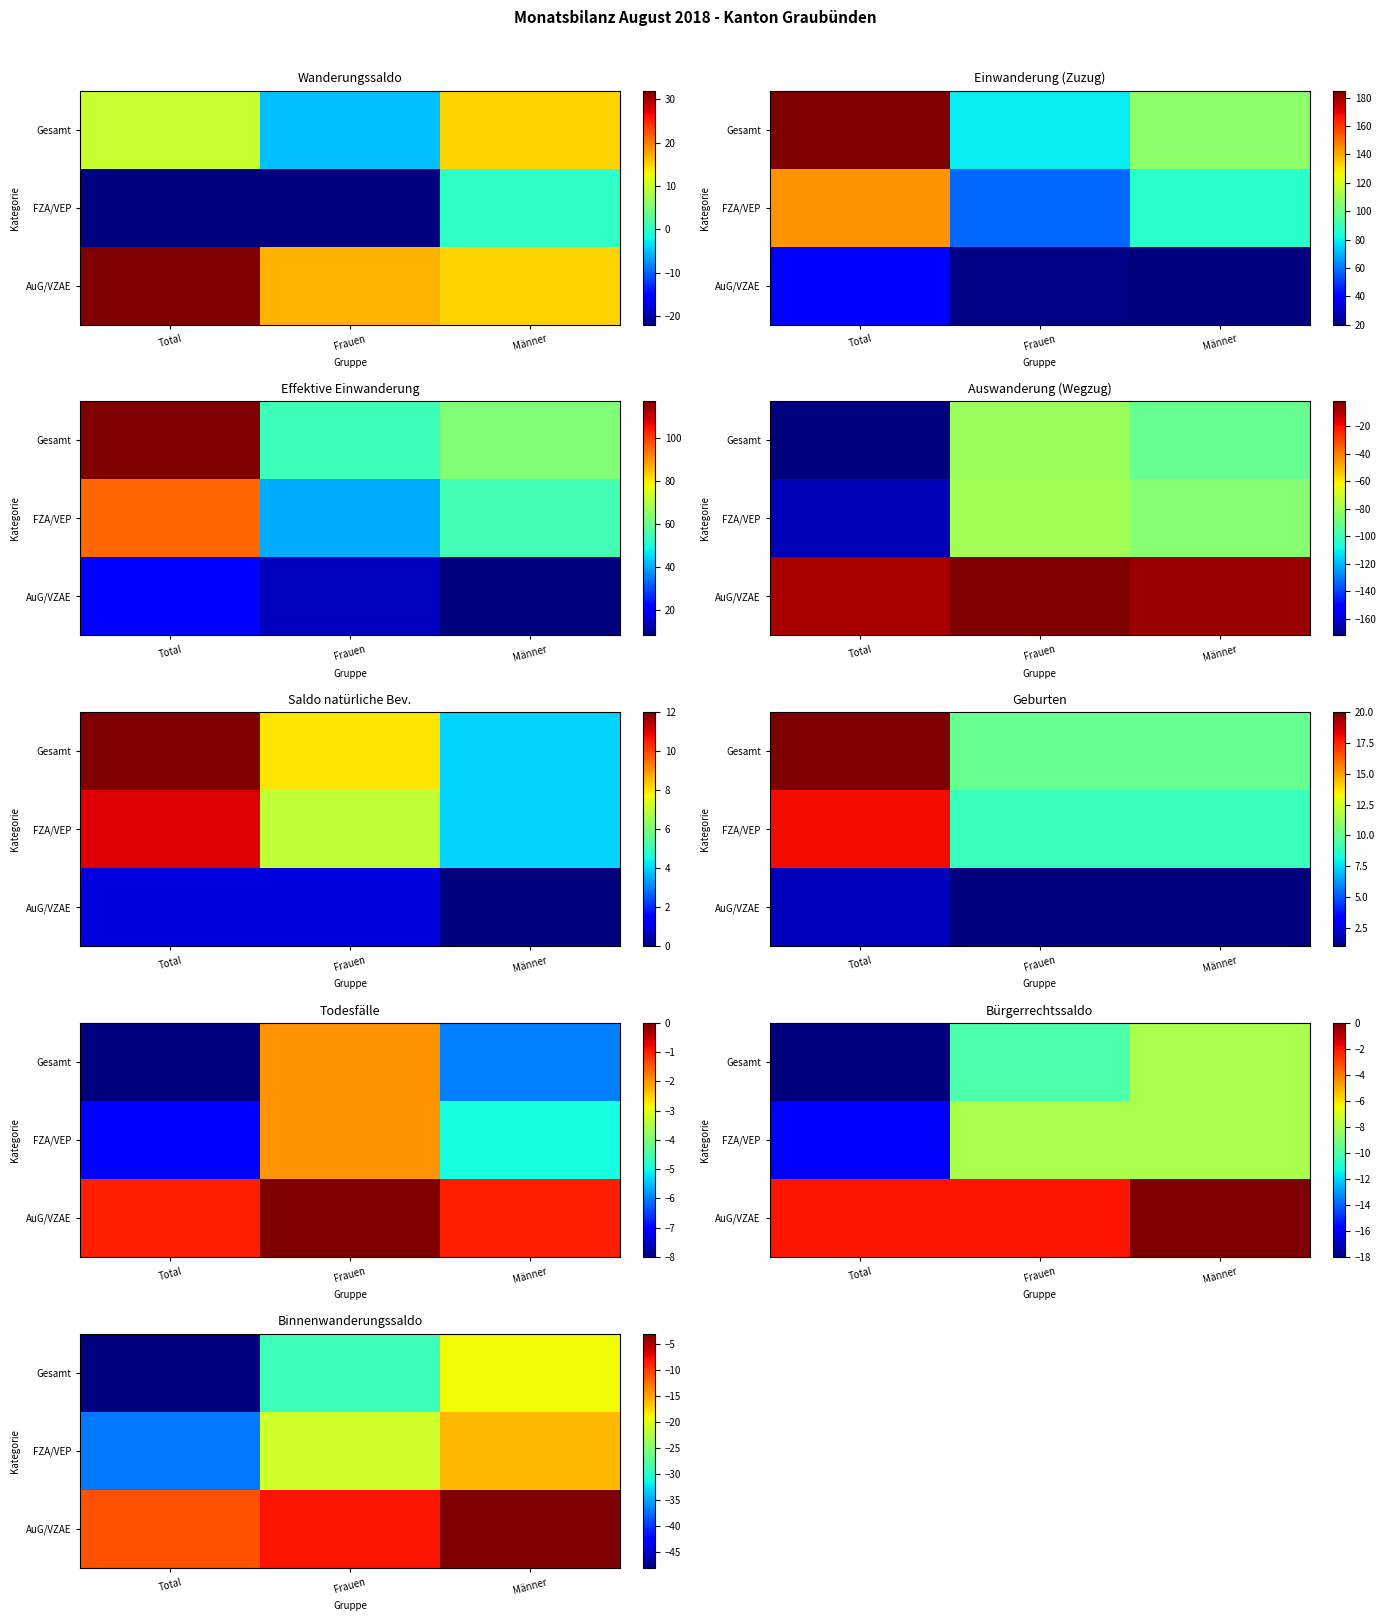

Rank the categories by Gesamt value from lowest to highest.

Total, Frauen, Männer